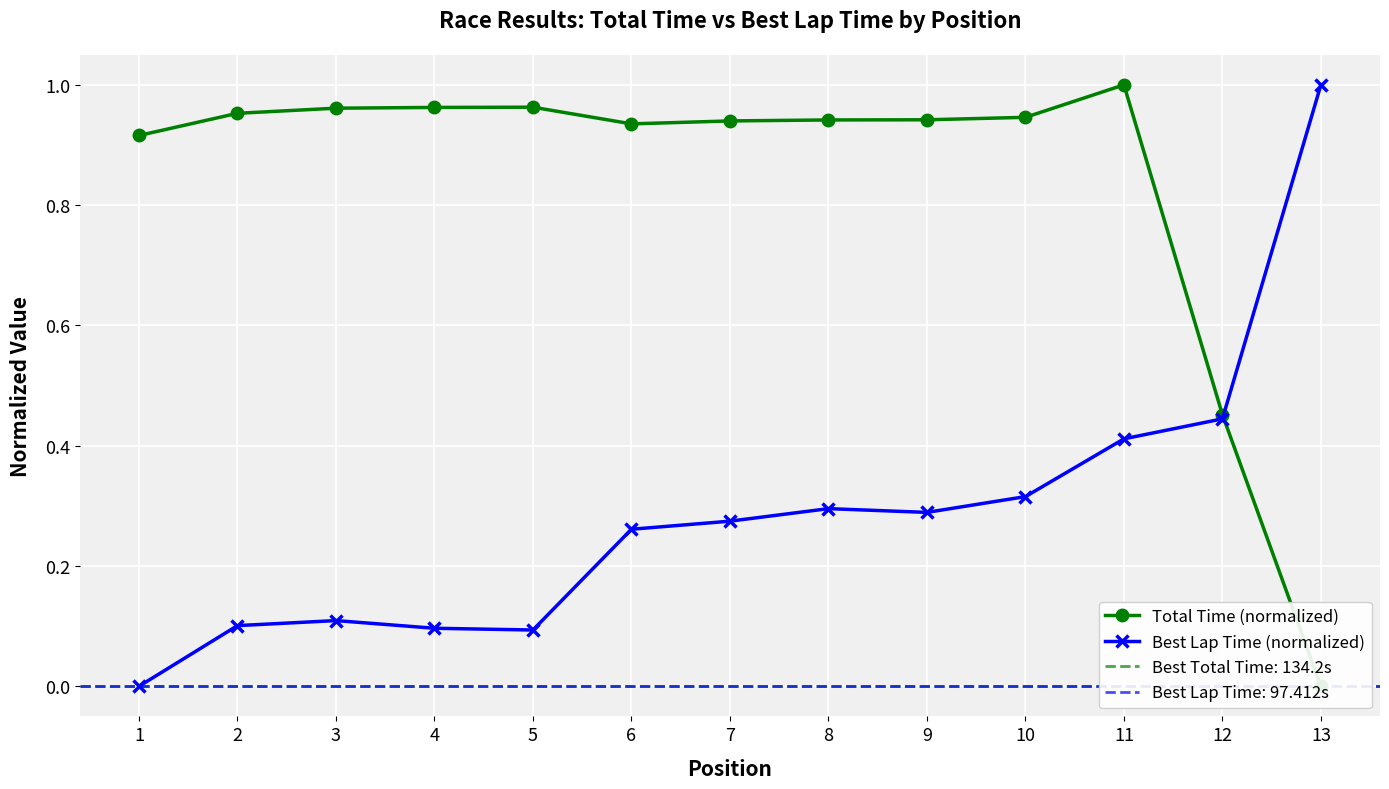

Which series changed the most between 8 and 12?

Total Time (normalized)